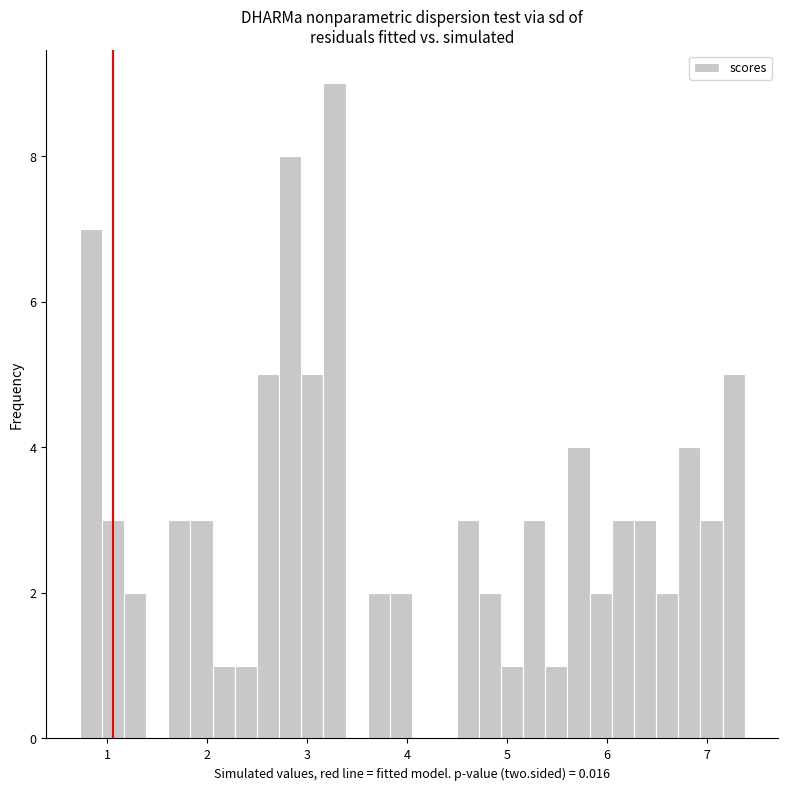

Around what value on the x-axis is the tallest bar? Give the approximate position of its centre, as read against the axis.

3.3